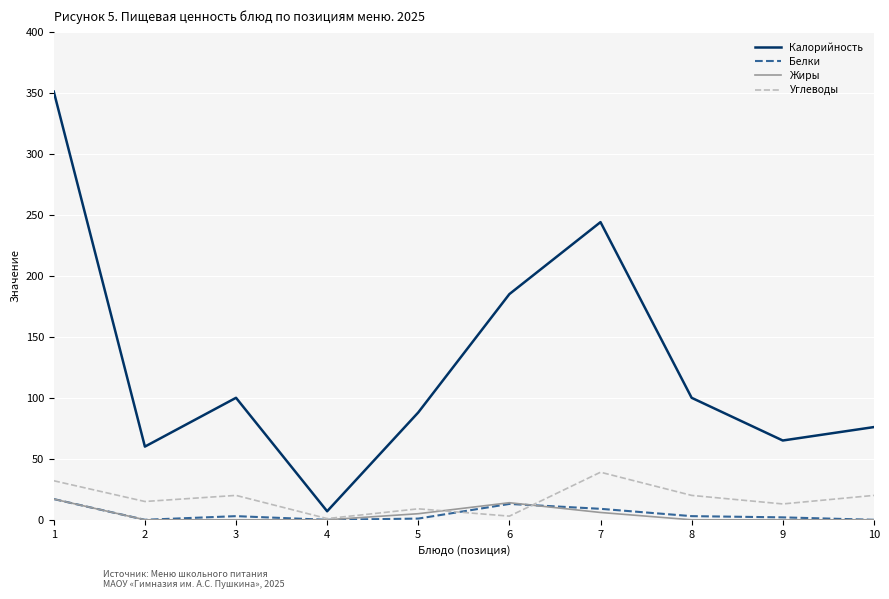

True or false: Белки has a value of 0 at 2.

True